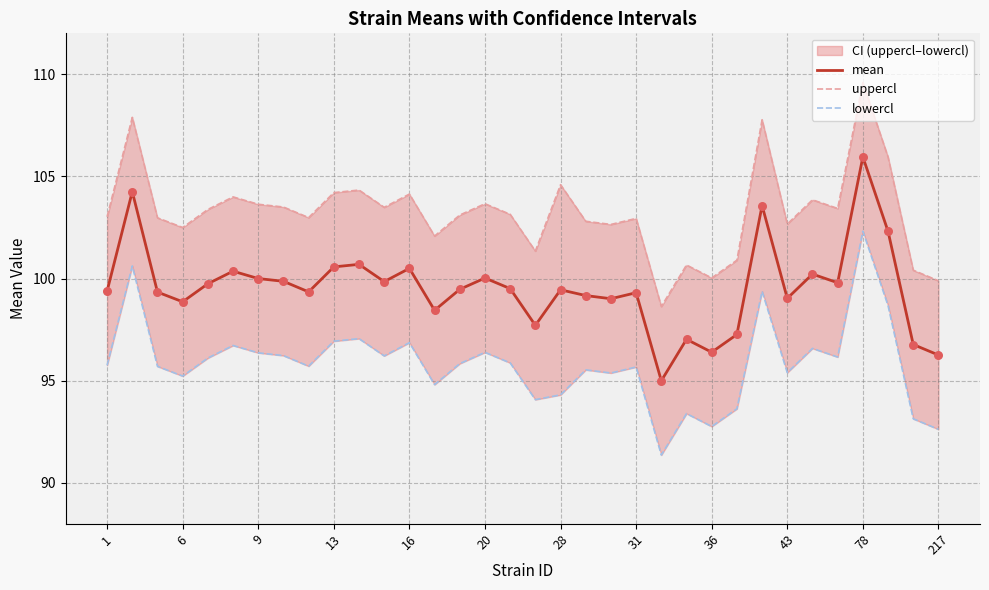

Which series has the largest total across all categories?

uppercl